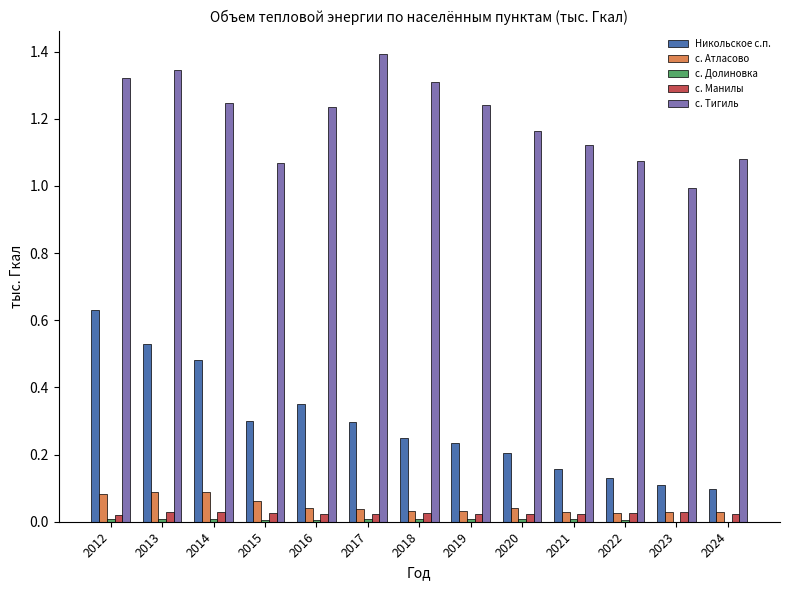

At which category does the chart reach its peak across all series?

2017